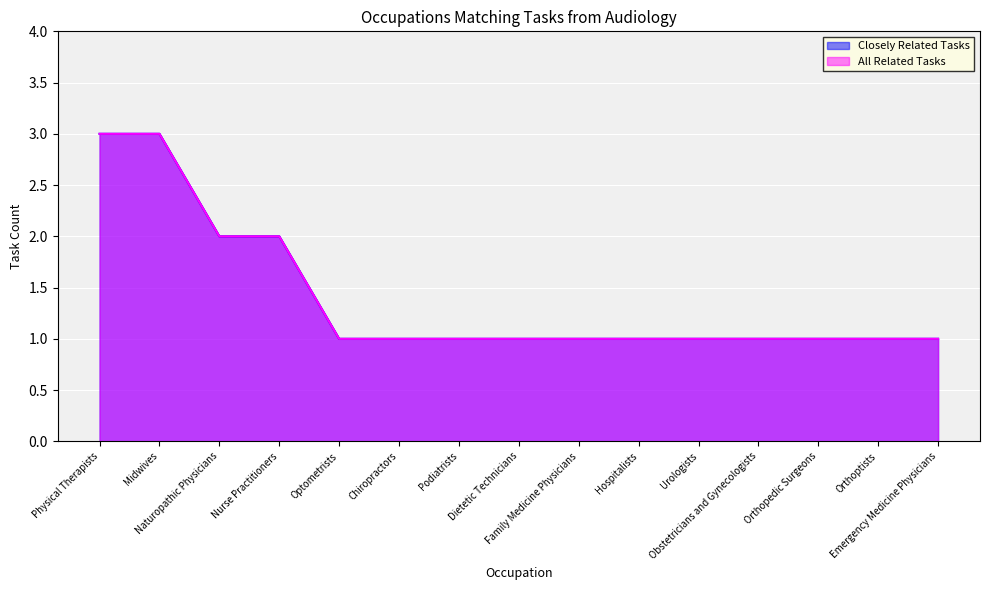

How many lines are shown in the chart?

2